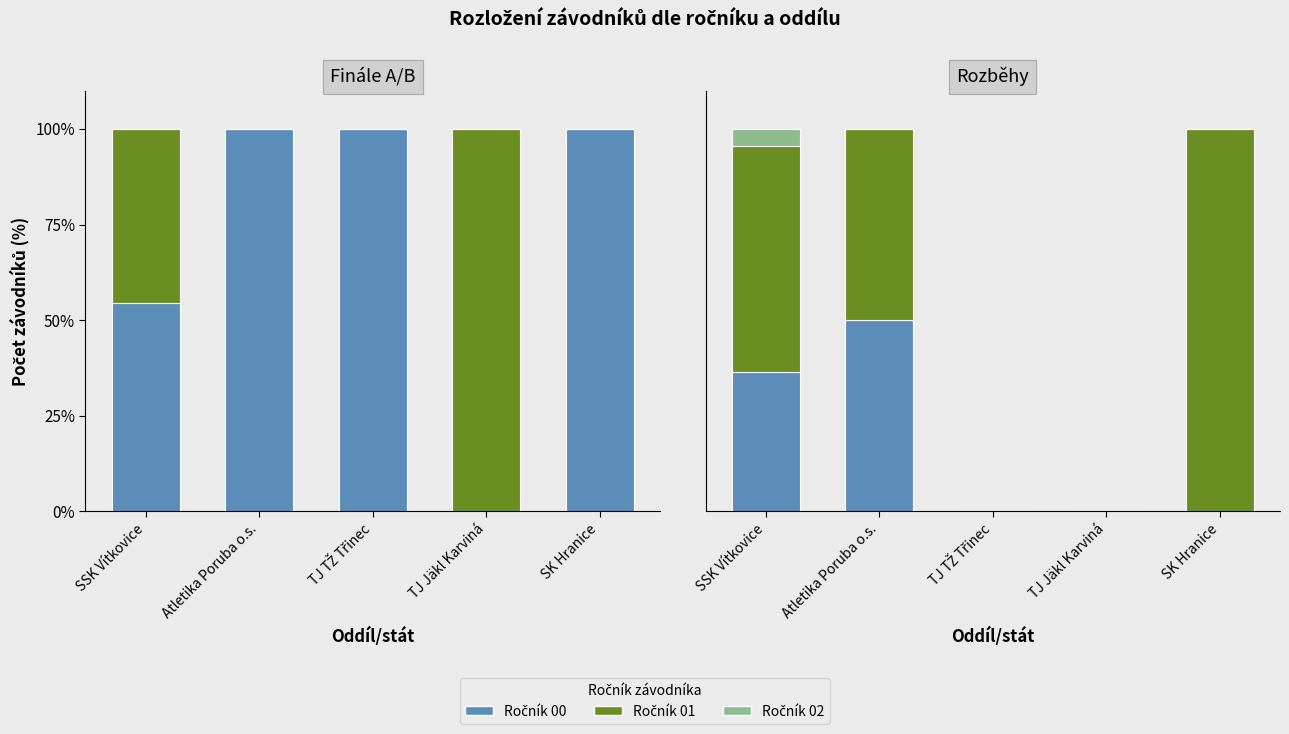

Is the value of Ročník 01 at SK Hranice greater than the value of Ročník 02 at Atletika Poruba o.s.?

Yes